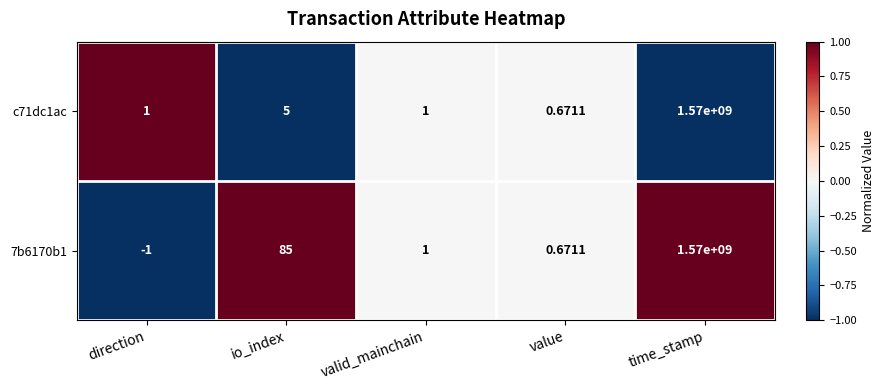

At how many categories does at least one series exceed 0?

5